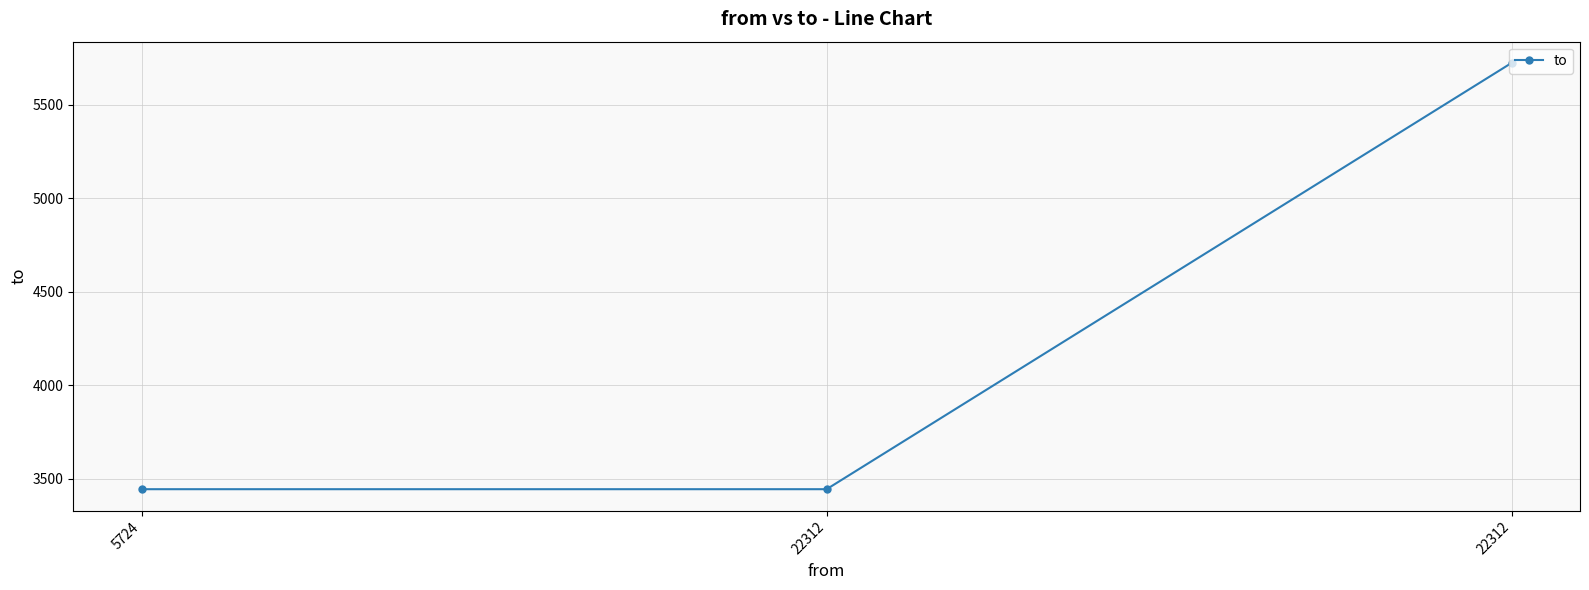

Is this an area chart (filled region under the line)?

No